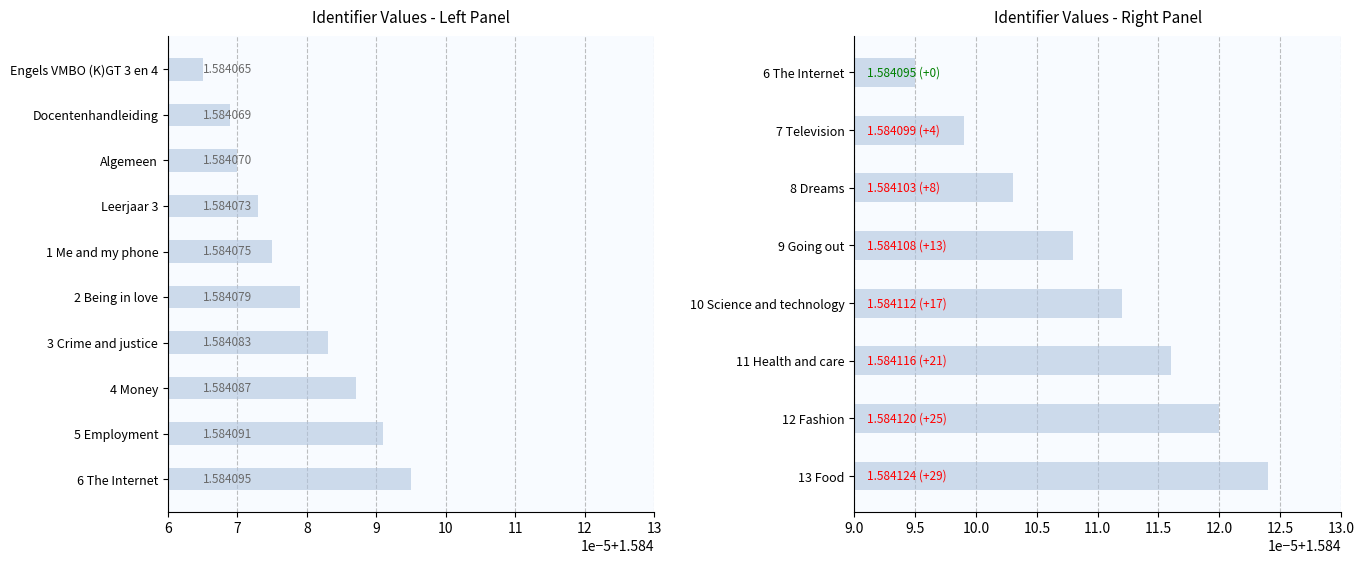

What is the smallest value displayed?

1.6